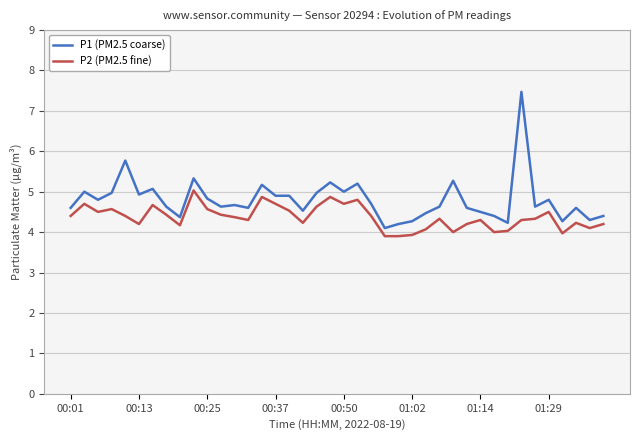

What is the sum of all P2 (PM2.5 fine) values?

174.8